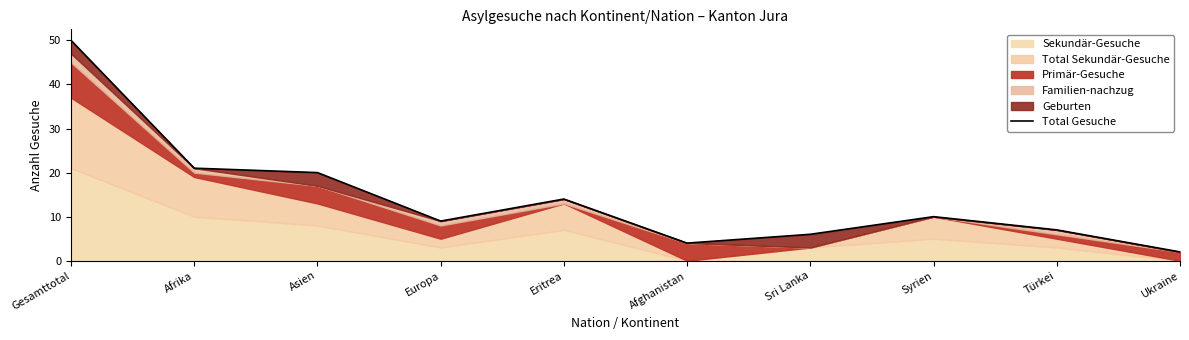

What is the change in value from Asien to Eritrea?

-6